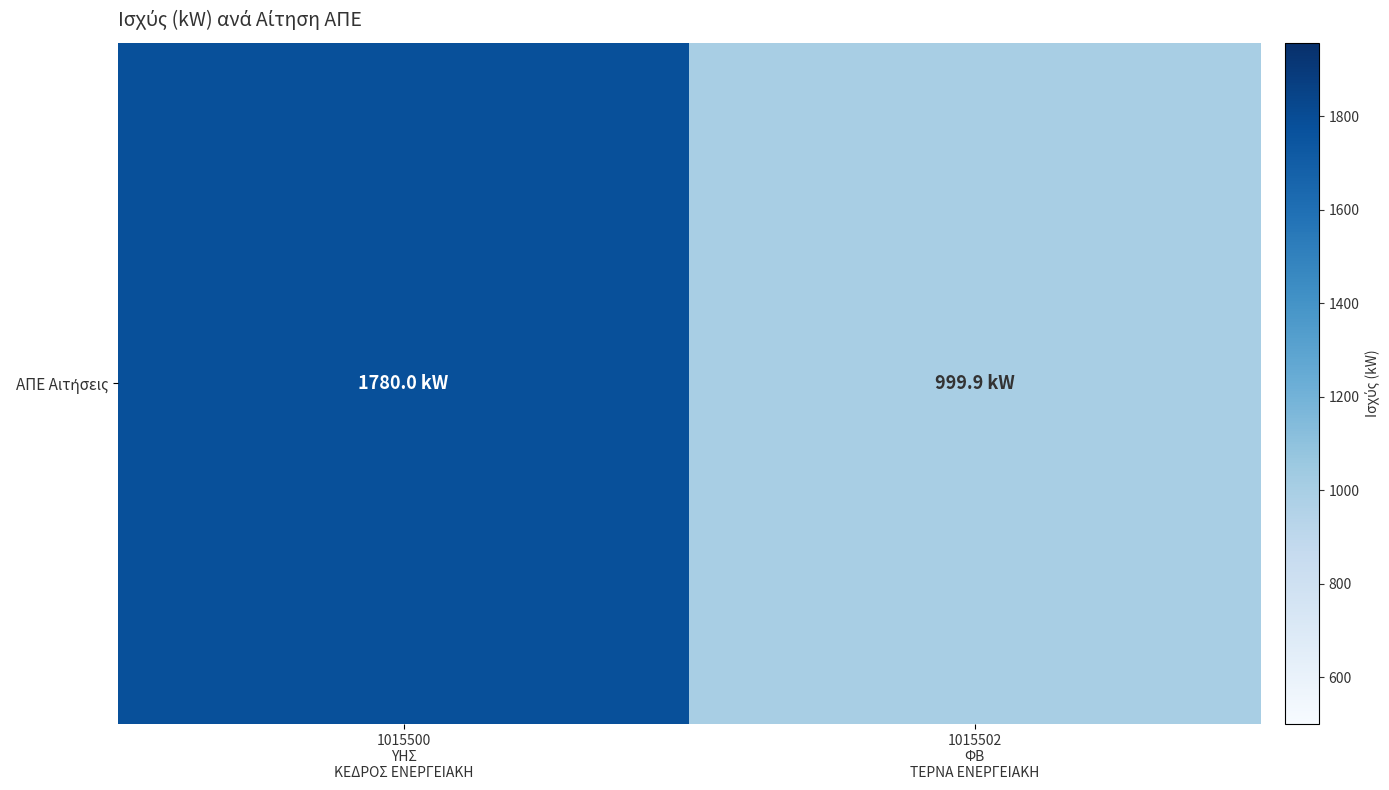

Is it true that the value at 1015502
ΦΒ
ΤΕΡΝΑ ΕΝΕΡΓΕΙΑΚΗ is 250.8?

False